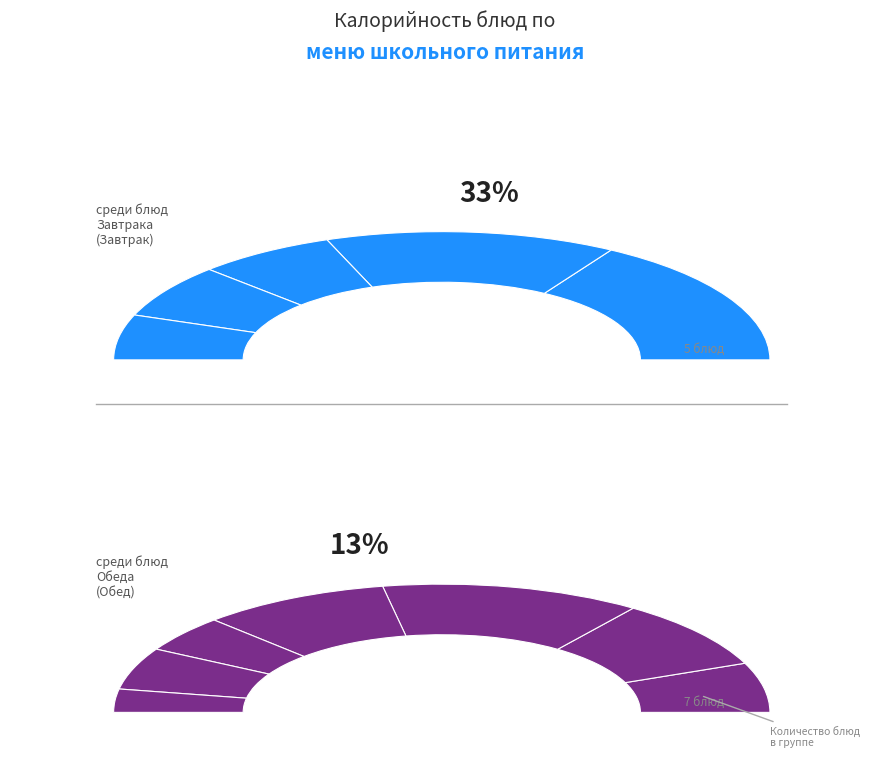

Approximately how many times larger is the value at гуляш из филе птицы (обед) compared to каша гречневая рассыпчатая?

1.1